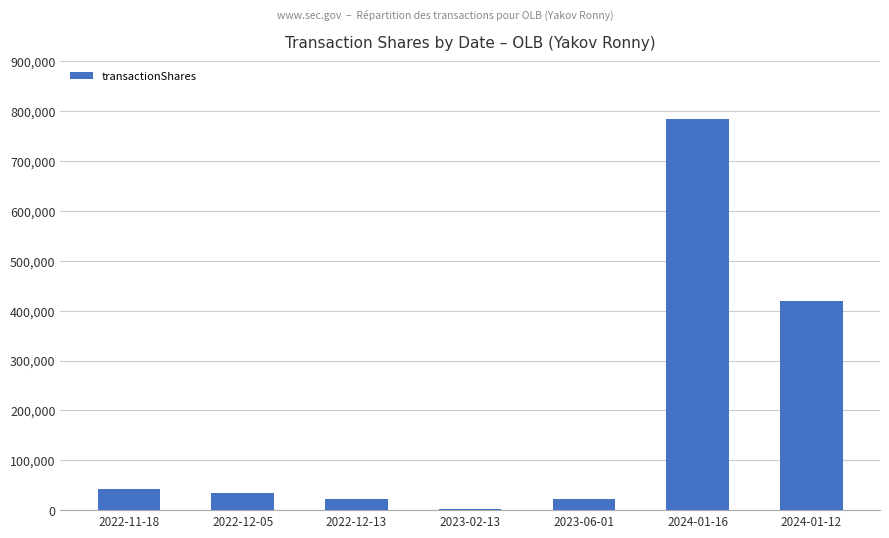

Are the bars grouped side by side (vs. stacked)?

No